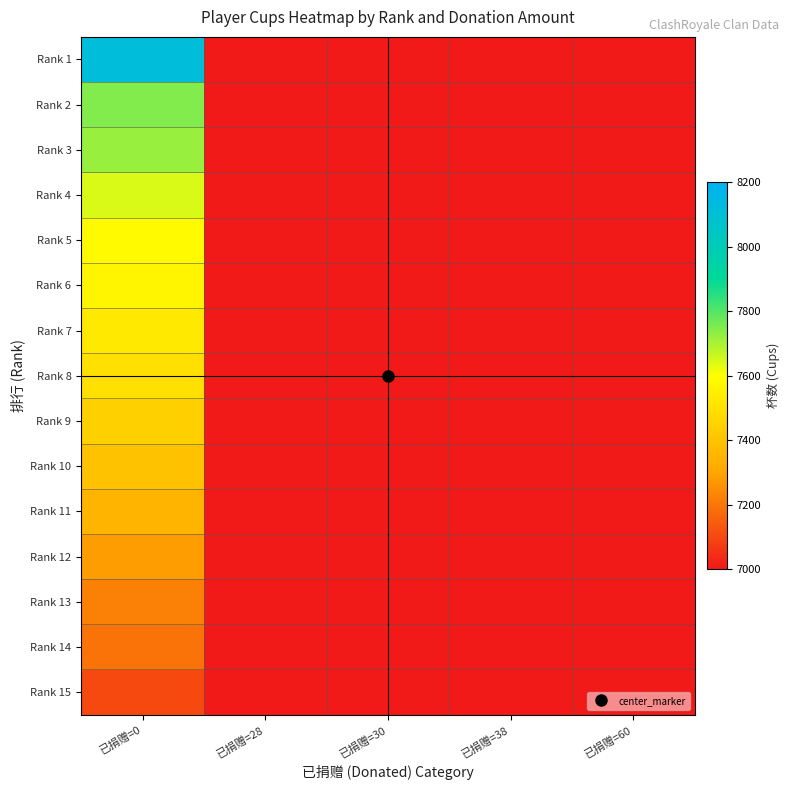

Rank the series at 已捐赠=60 from highest to lowest value.

Rank 1, Rank 2, Rank 3, Rank 4, Rank 5, Rank 6, Rank 7, Rank 8, Rank 9, Rank 10, Rank 11, Rank 12, Rank 13, Rank 14, Rank 15